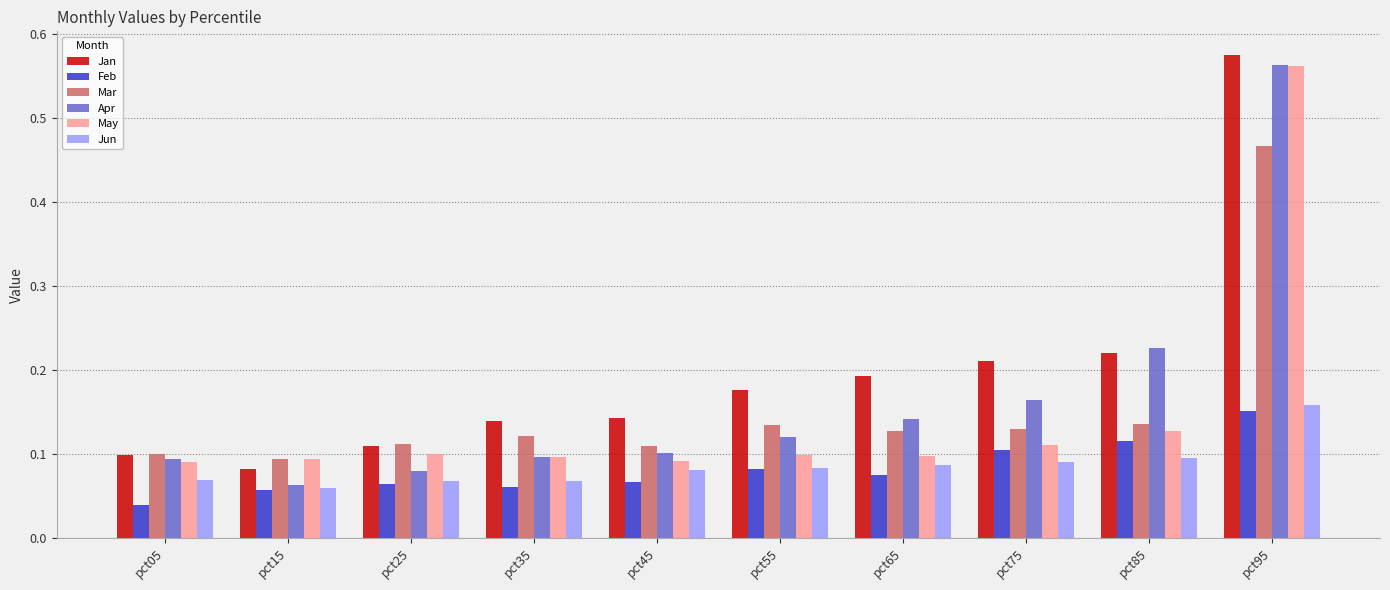

What is the sum of the Mar values at pct35 and pct55?

0.3